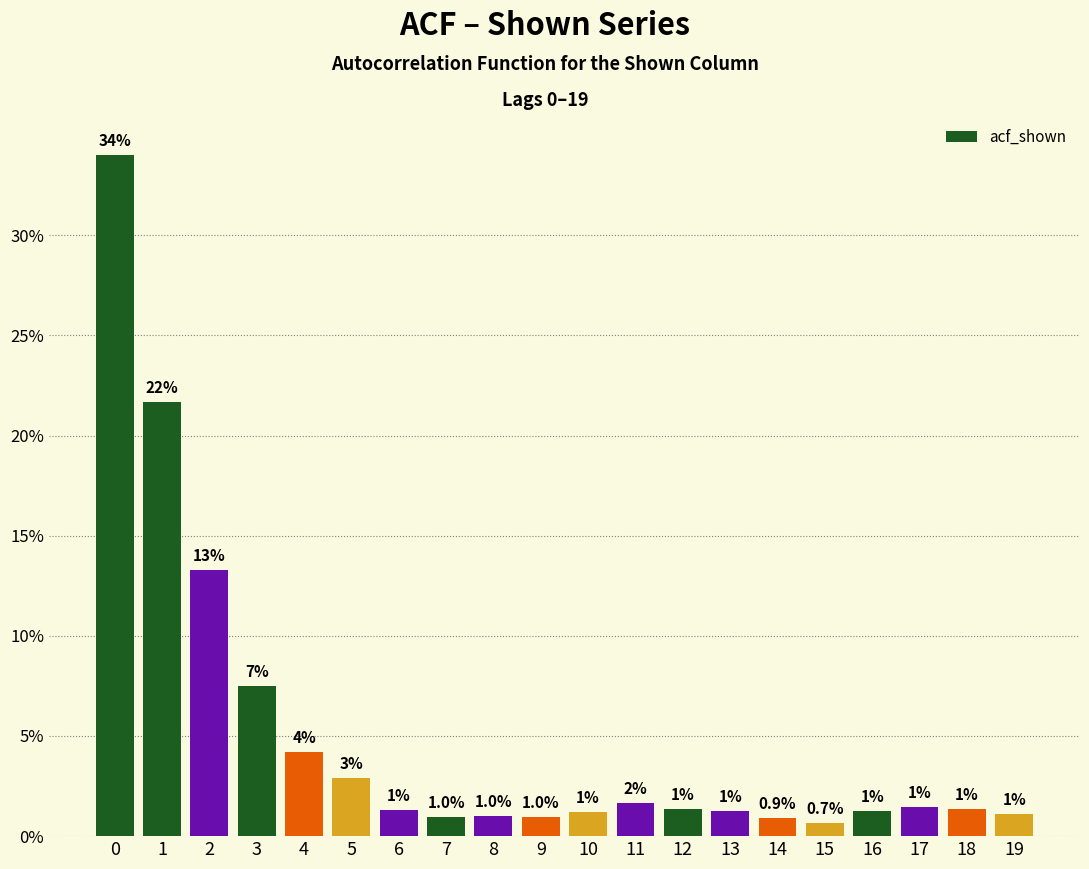

Is it true that the value at 7 is 1.0?

True